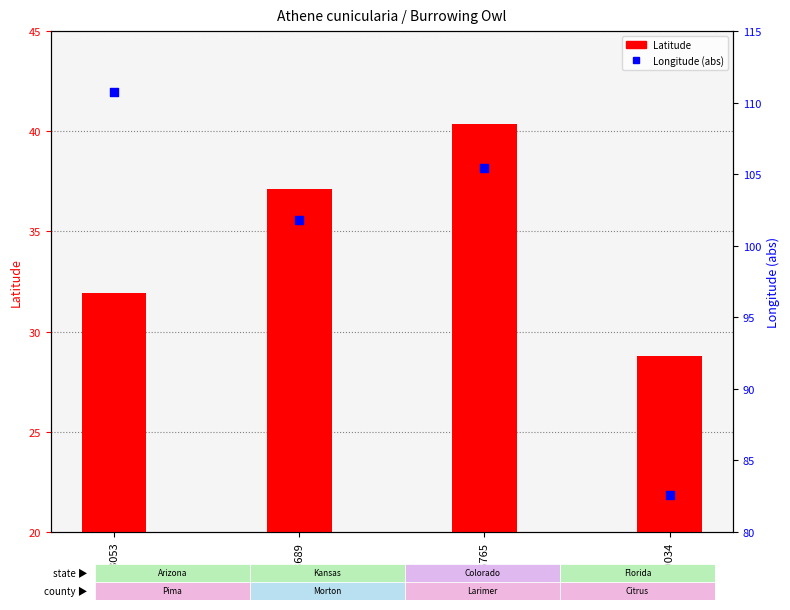

Which series contains the highest Y value?

Longitude (abs)